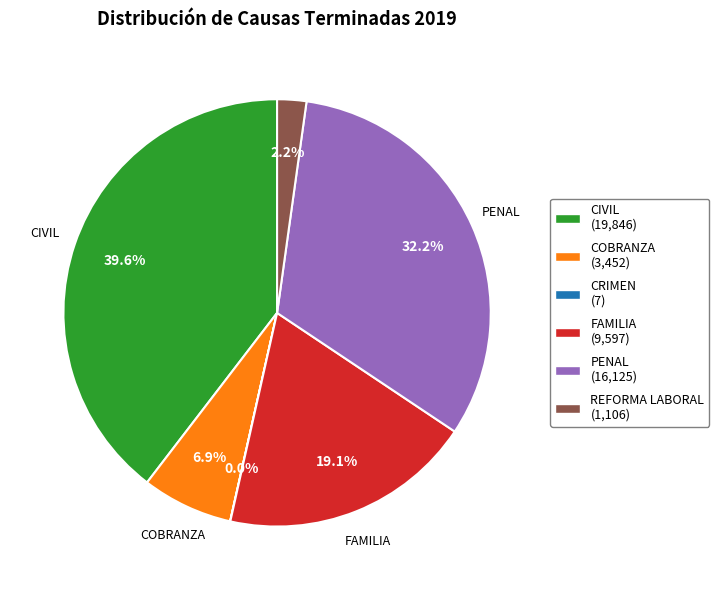

Is there any slice that represents more than half of the pie?

No